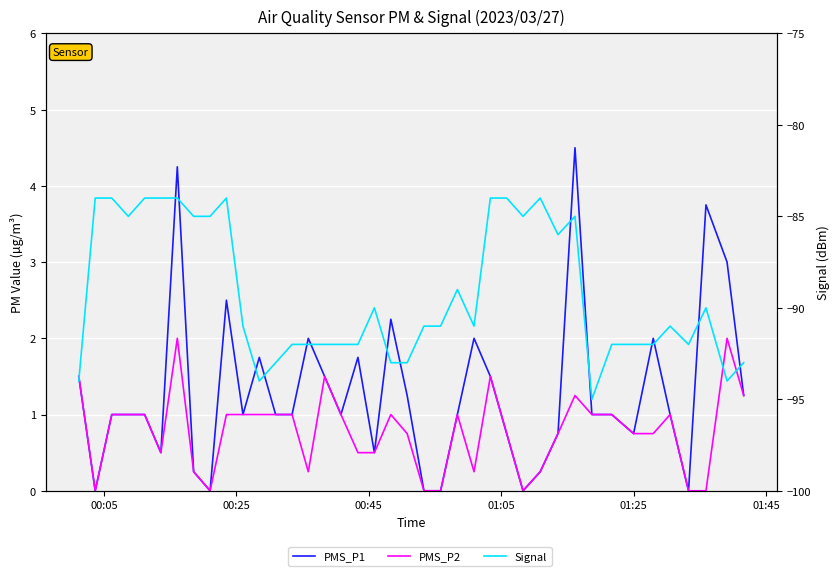

Reading right to left, list all the values displayed in this chart.

PMS_P1: 1.2	3.0	3.8	0.0	1.0	2.0	0.8	1.0	1.0	4.5	0.8	0.2	0.0	0.8	1.5	2.0	1.0	0.0	0.0	1.2	2.2	0.5	1.8	1.0	1.5	2.0	1.0	1.0	1.8	1.0	2.5	0.0	0.2	4.2	0.5	1.0	1.0	1.0	0.0	1.5
PMS_P2: 1.2	2.0	0.0	0.0	1.0	0.8	0.8	1.0	1.0	1.2	0.8	0.2	0.0	0.8	1.5	0.2	1.0	0.0	0.0	0.8	1.0	0.5	0.5	1.0	1.5	0.2	1.0	1.0	1.0	1.0	1.0	0.0	0.2	2.0	0.5	1.0	1.0	1.0	0.0	1.5
Signal: -93.0	-94.0	-90.0	-92.0	-91.0	-92.0	-92.0	-92.0	-95.0	-85.0	-86.0	-84.0	-85.0	-84.0	-84.0	-91.0	-89.0	-91.0	-91.0	-93.0	-93.0	-90.0	-92.0	-92.0	-92.0	-92.0	-92.0	-93.0	-94.0	-91.0	-84.0	-85.0	-85.0	-84.0	-84.0	-84.0	-85.0	-84.0	-84.0	-94.0